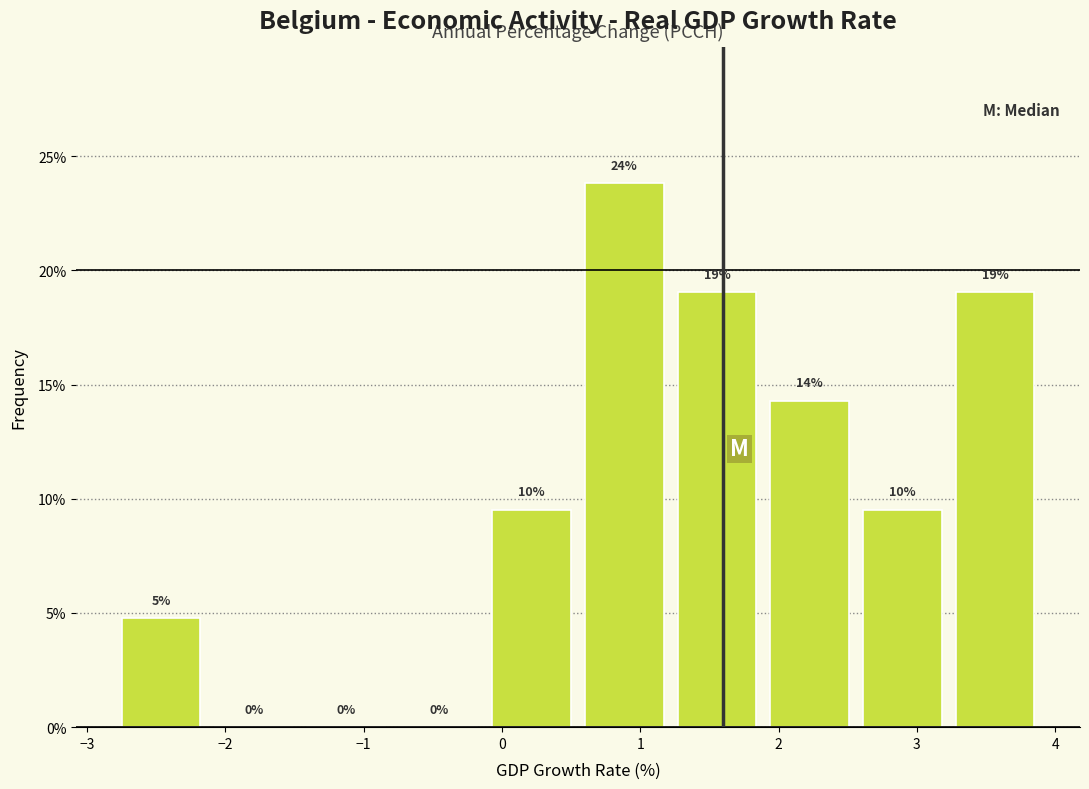

Which range on the x-axis has the tallest bar?

0.55 to 1.22